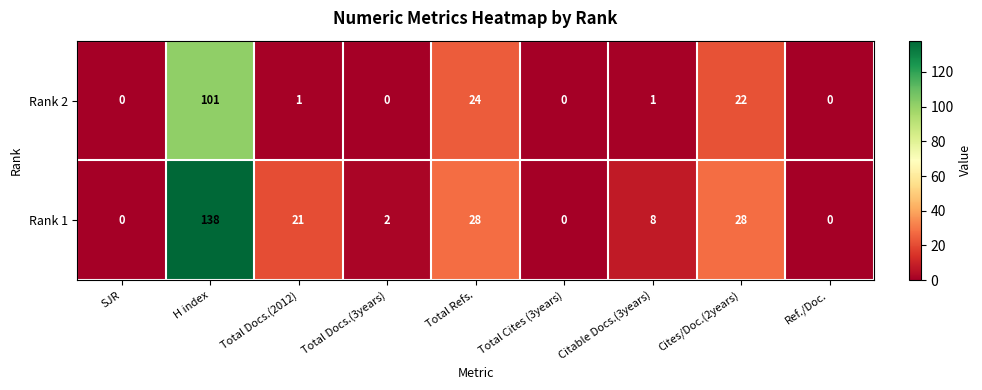

Reading right to left, transcribe all the data shown in this chart.

Rank 2: Ref./Doc.=0	Cites/Doc.(2years)=22	Citable Docs.(3years)=1	Total Cites (3years)=0	Total Refs.=24	Total Docs.(3years)=0	Total Docs.(2012)=1	H index=101	SJR=0
Rank 1: Ref./Doc.=0	Cites/Doc.(2years)=28	Citable Docs.(3years)=8	Total Cites (3years)=0	Total Refs.=28	Total Docs.(3years)=2	Total Docs.(2012)=21	H index=138	SJR=0